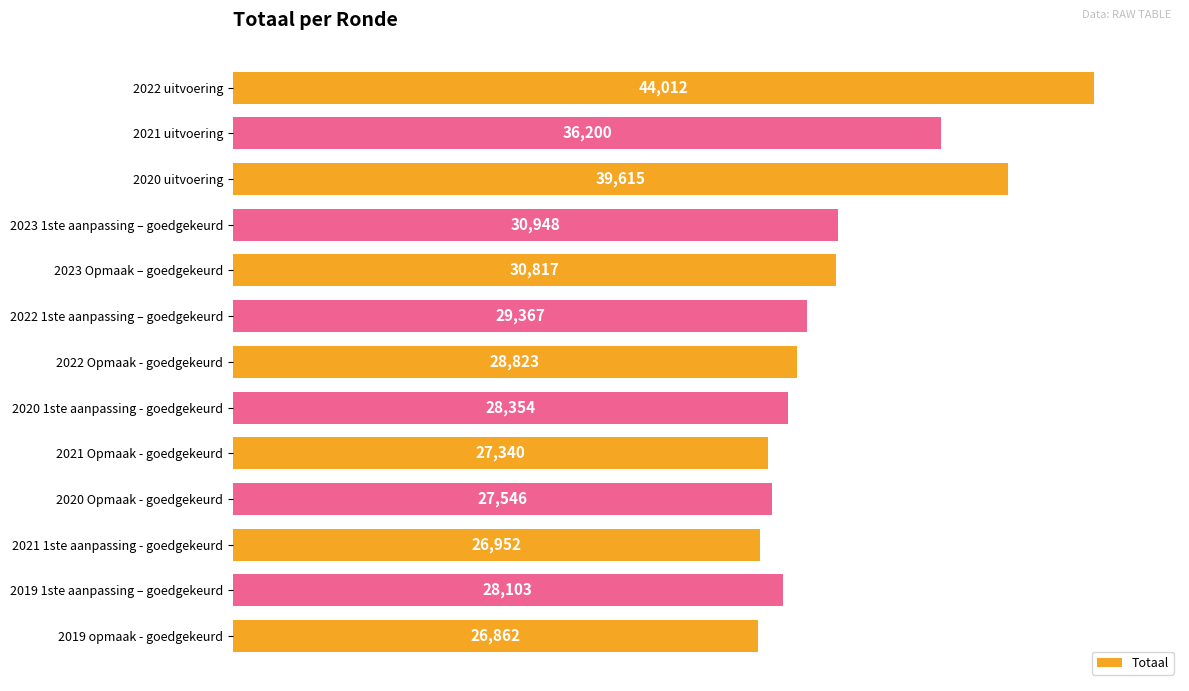

Reading top to bottom, list all the values displayed in this chart.

2022 uitvoering=44012	2021 uitvoering=36200	2020 uitvoering=39615	2023 1ste aanpassing – goedgekeurd=30948	2023 Opmaak – goedgekeurd=30817	2022 1ste aanpassing – goedgekeurd=29367	2022 Opmaak - goedgekeurd=28823	2020 1ste aanpassing - goedgekeurd=28354	2021 Opmaak - goedgekeurd=27340	2020 Opmaak - goedgekeurd=27546	2021 1ste aanpassing - goedgekeurd=26952	2019 1ste aanpassing – goedgekeurd=28103	2019 opmaak - goedgekeurd=26862